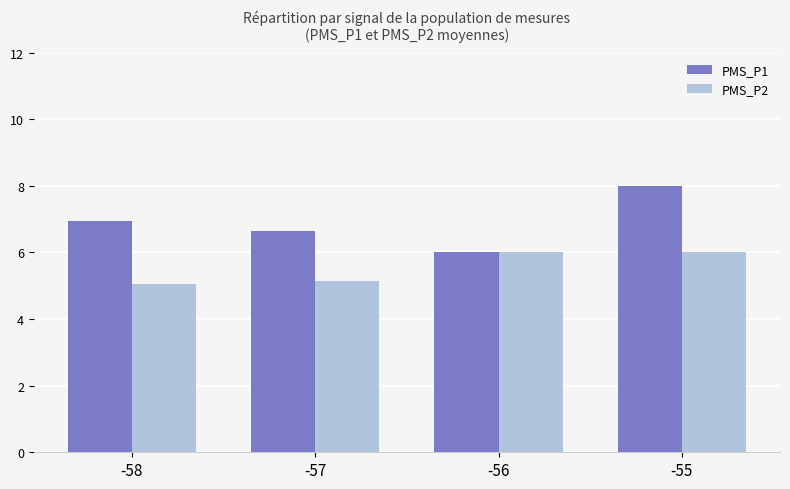

Which series has the largest total across all categories?

PMS_P1